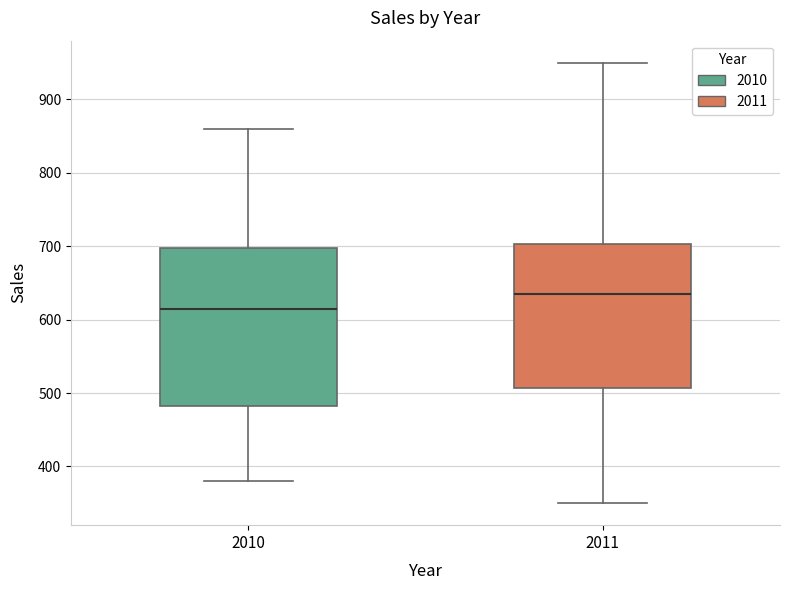

Which box has the highest median line?

2011